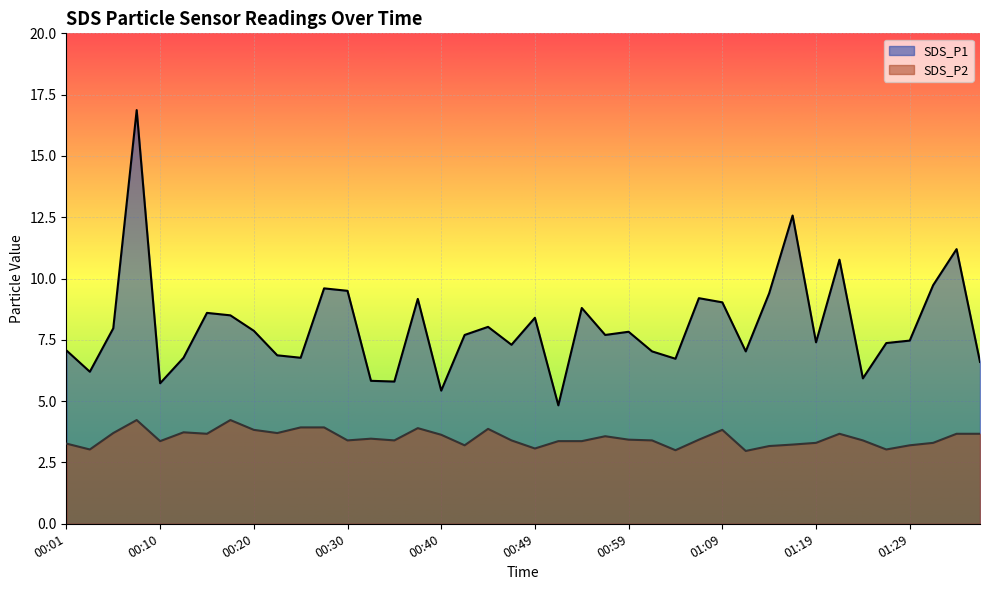

Does the chart display data point markers on the line(s)?

No